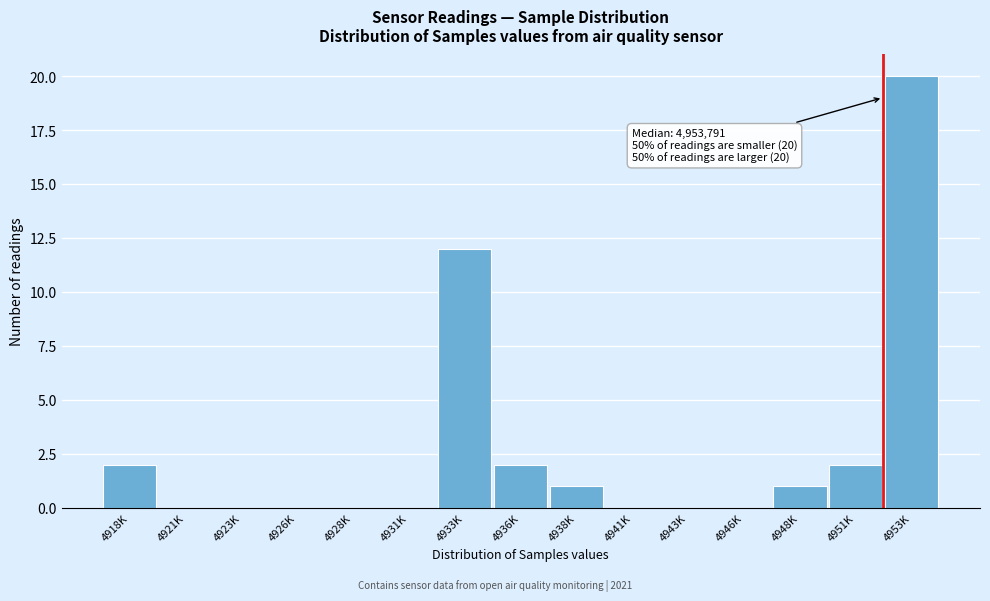

Reading right to left, extract all data points from this chart.

4953K=20	4951K=2	4948K=1	4946K=0	4943K=0	4941K=0	4938K=1	4936K=2	4933K=12	4931K=0	4928K=0	4926K=0	4923K=0	4921K=0	4918K=2